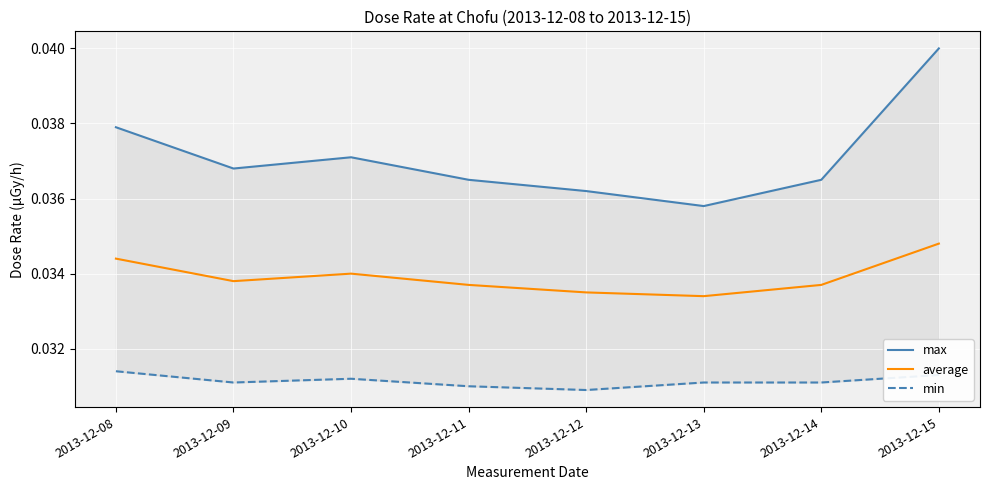

At which label does max reach its peak?

2013-12-15